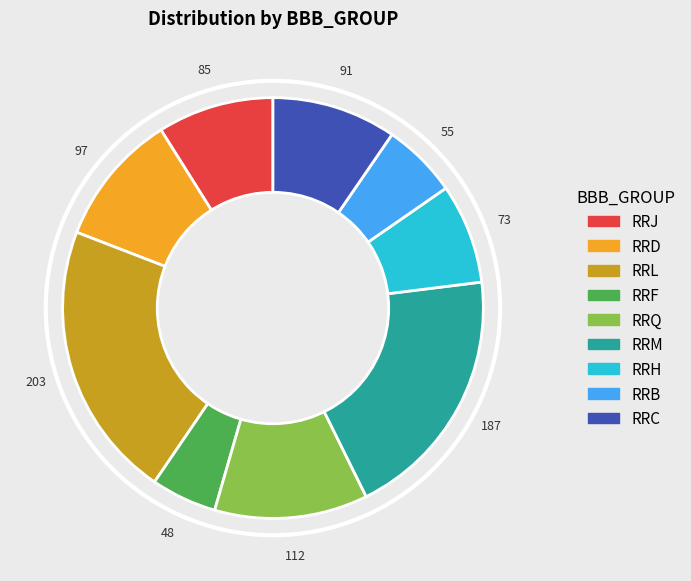

Which slice is the smallest?

RRF